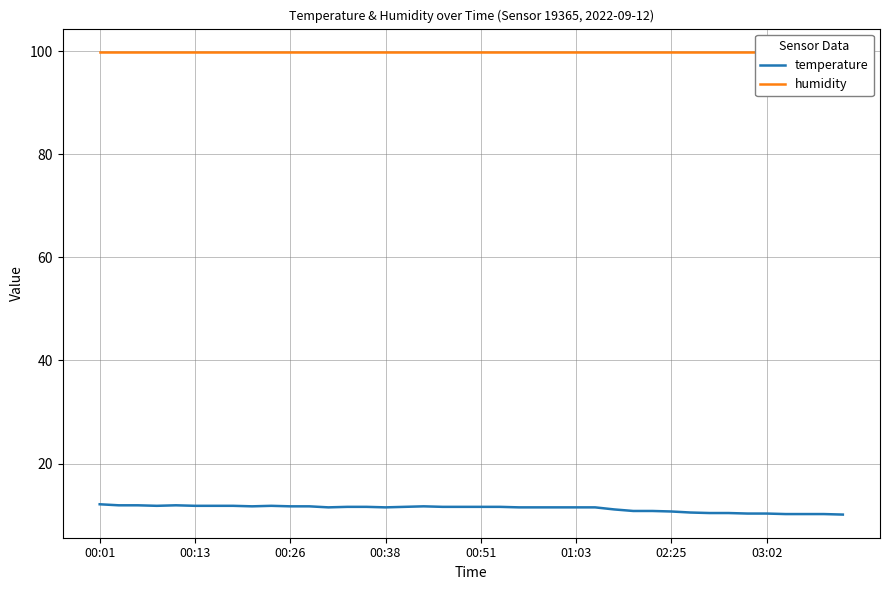

List the series in order of their overall mean, highest first.

humidity, temperature